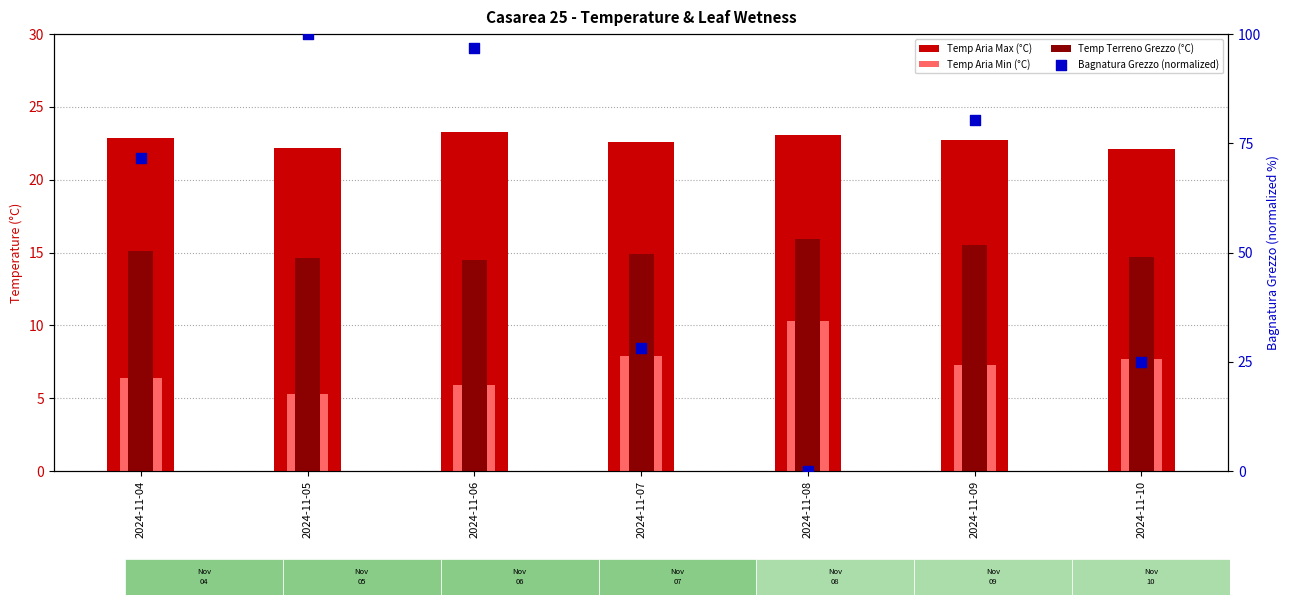

At how many categories does at least one series exceed 84?

2